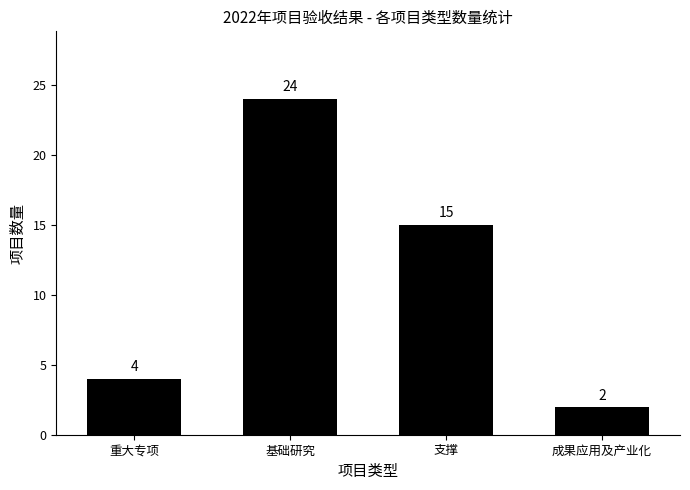

How many data points does each series have?

4